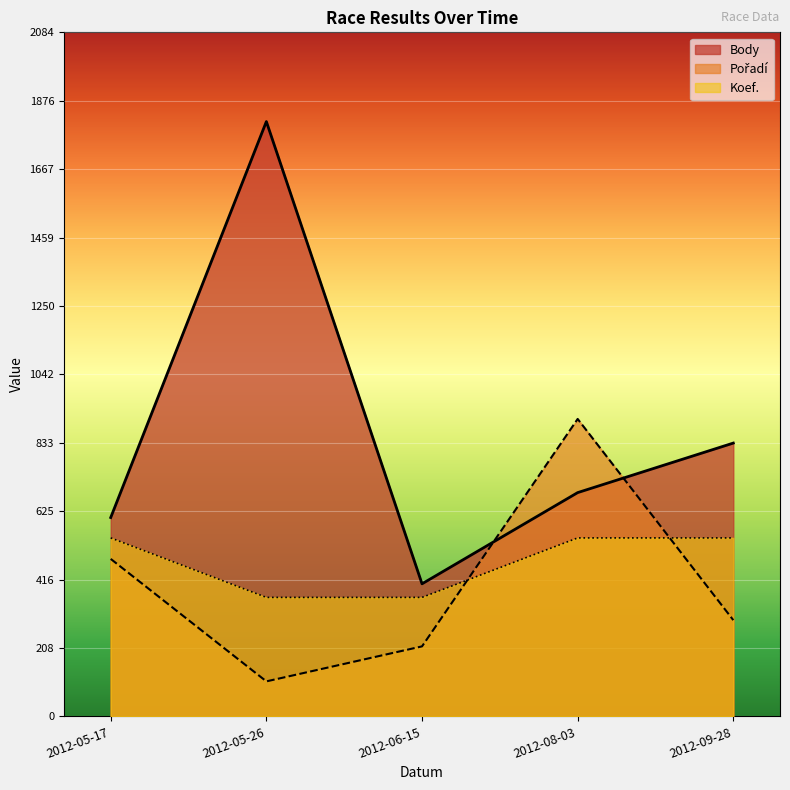

At which label does Pořadí reach its minimum?

2012-05-26